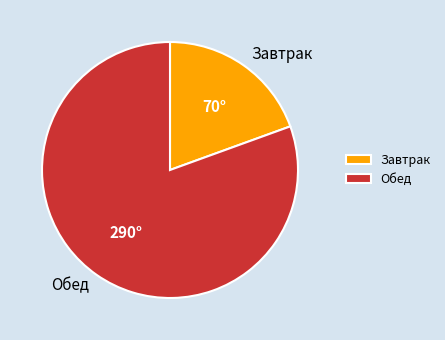

What is the largest slice in the pie chart?

Обед